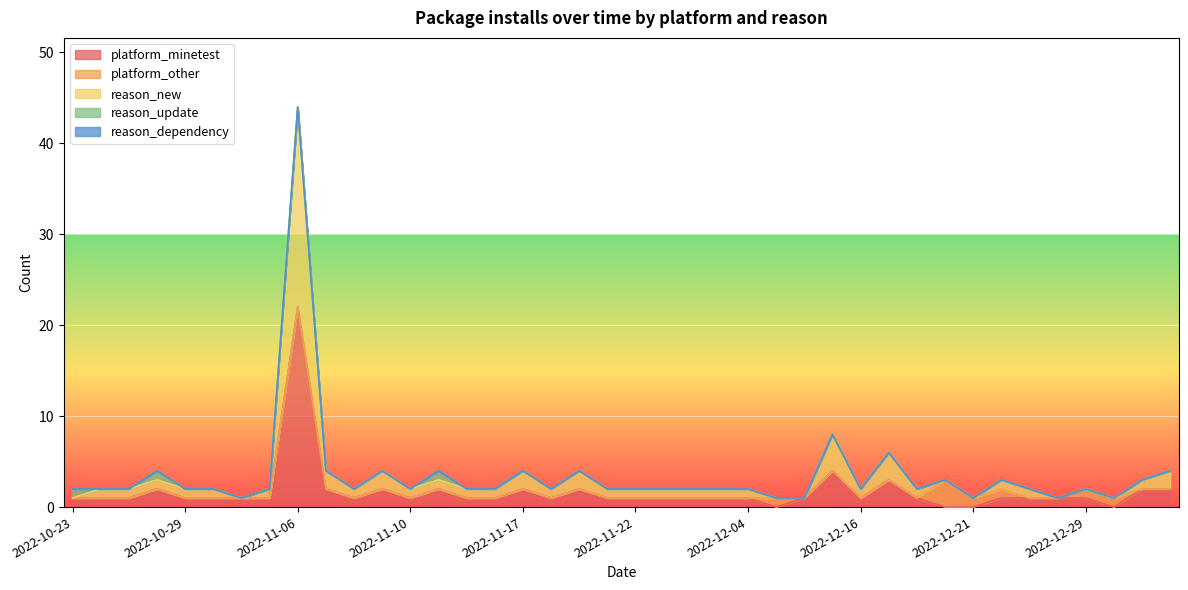

True or false: reason_update and reason_dependency cross at least once.

False